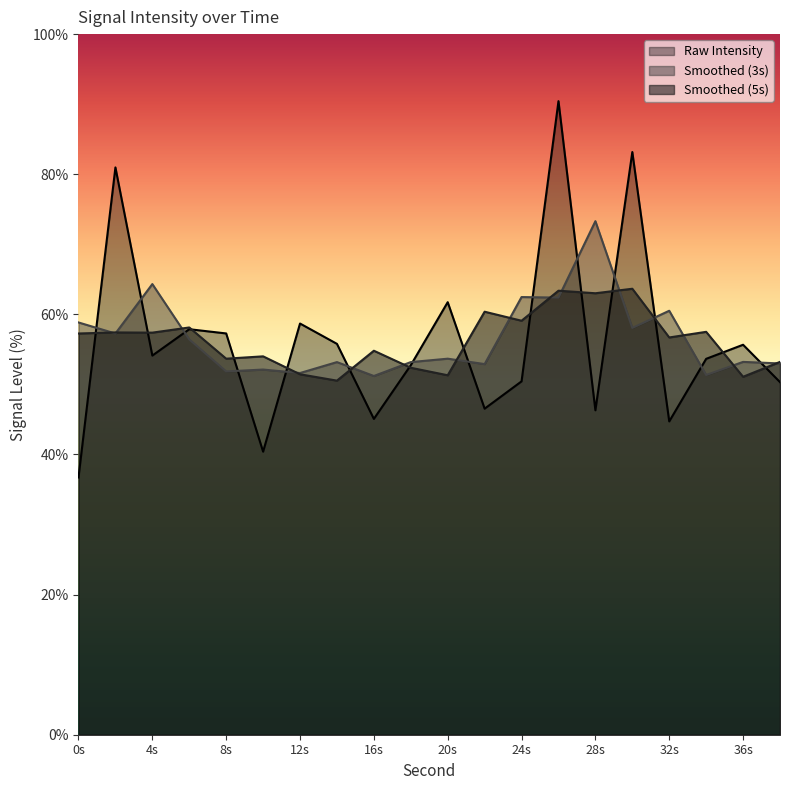

What is the total value across all series at 24s?

172.0